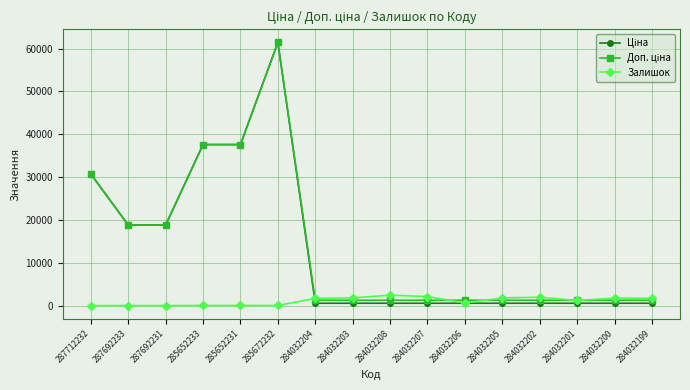

The value of Залишок at 284032208 is 2419.0. True or false?

True